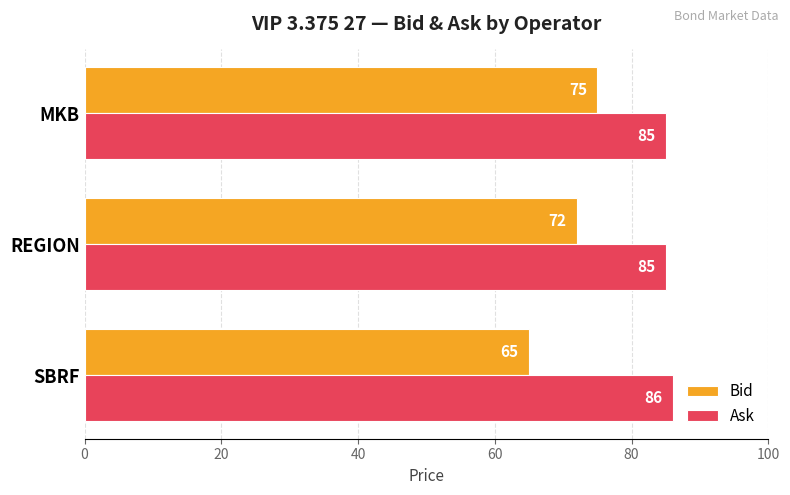

The Ask series shows 85 at MKB. True or false?

True